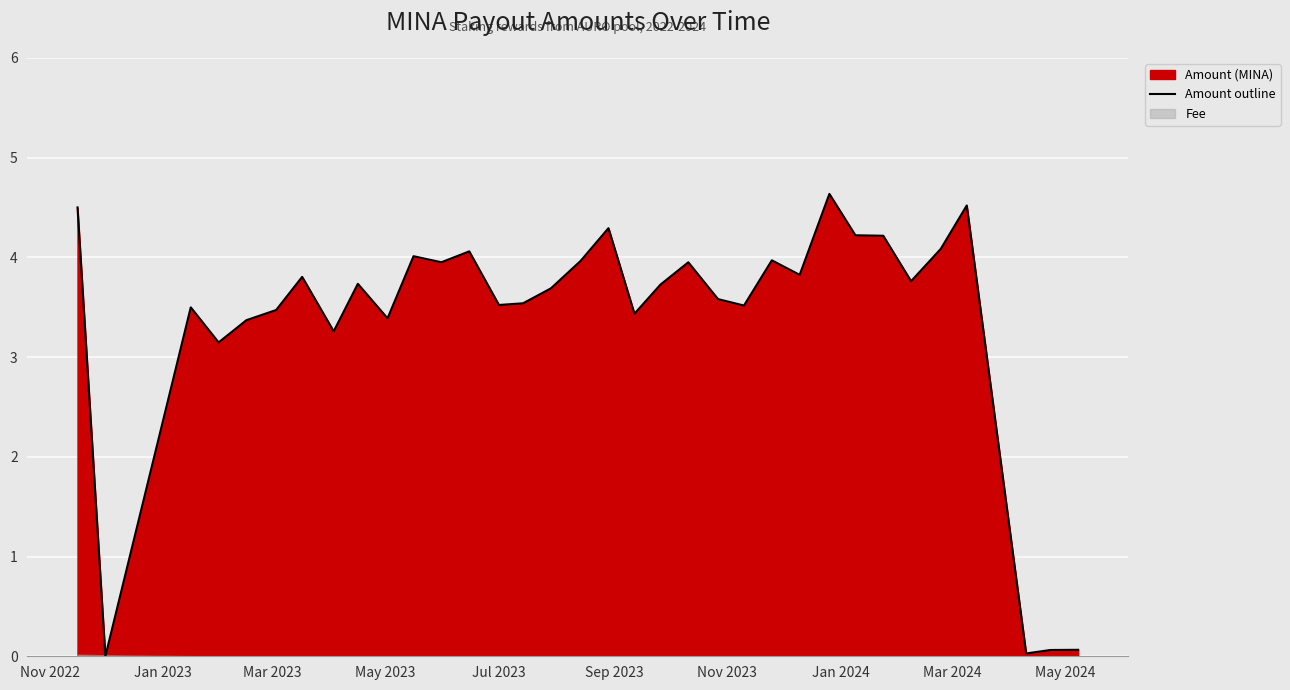

How many interior local valleys (lower than both neighbors) does the data have?

11